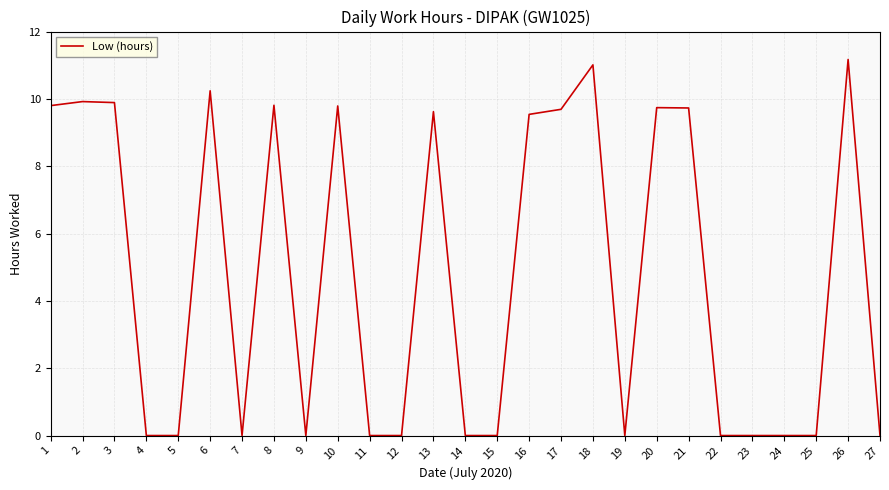

What is the difference between the maximum and minimum values?

11.2